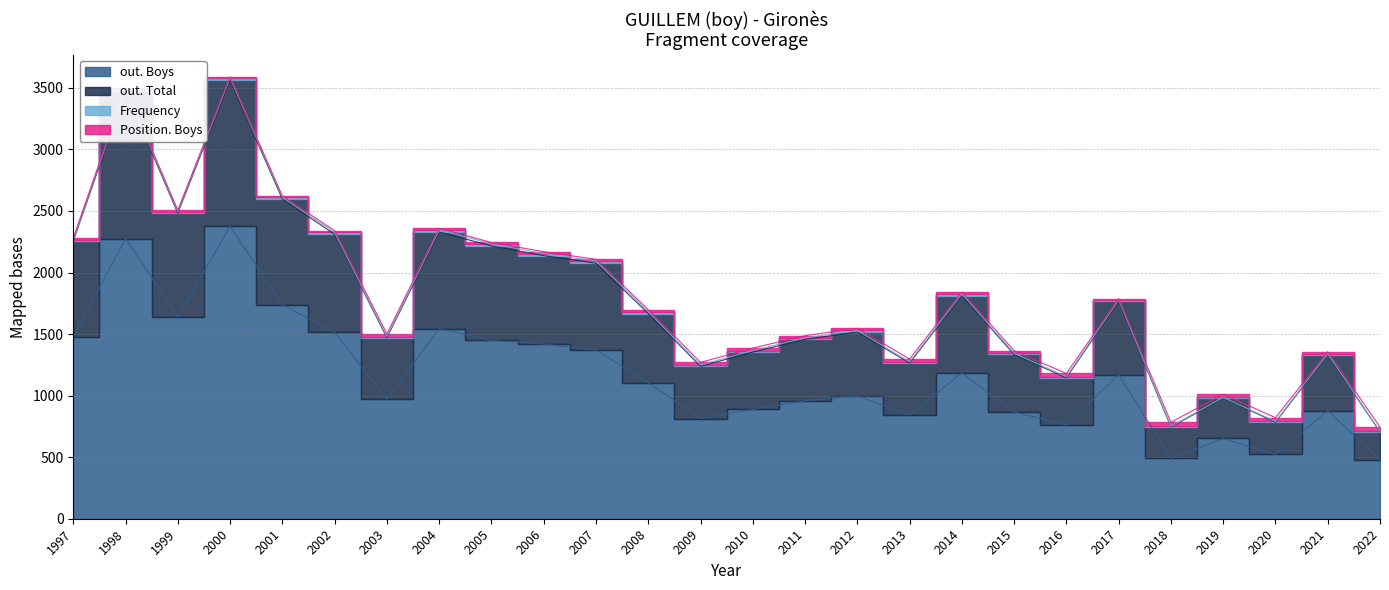

What is the minimum value for out. Boys?

474